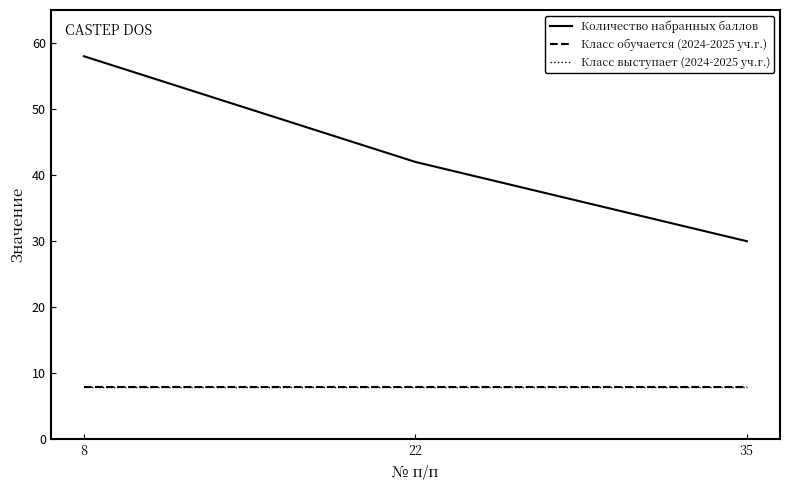

List the series in order of their peak value, lowest first.

Класс обучается (2024-2025 уч.г.), Класс выступает (2024-2025 уч.г.), Количество набранных баллов